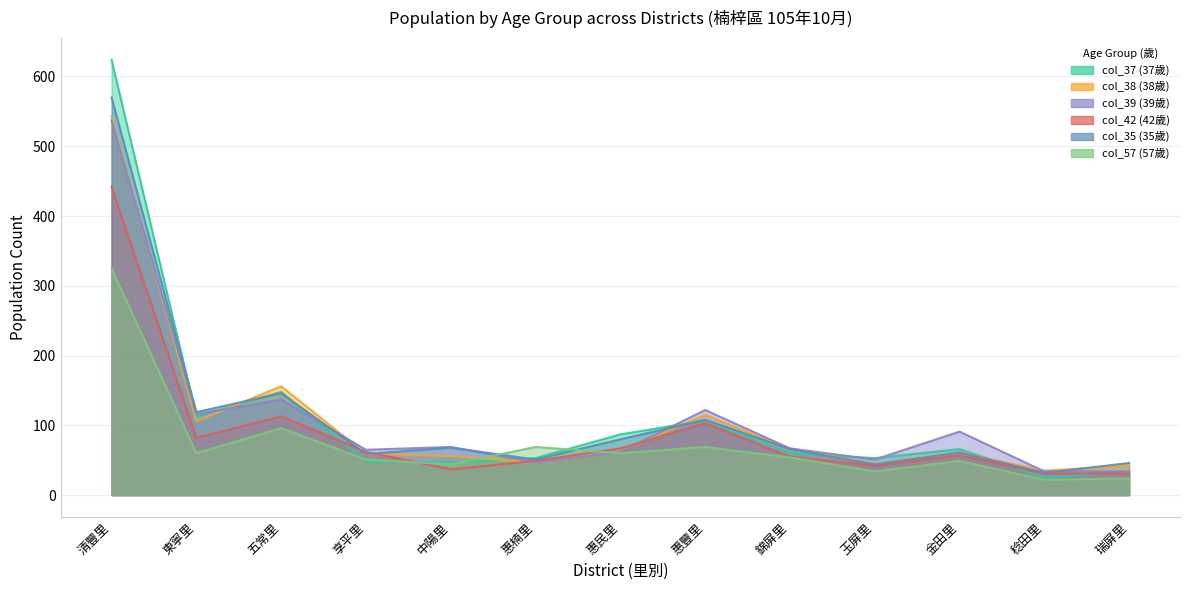

What are all the series names shown in the legend?

col_37 (37歲), col_38 (38歲), col_39 (39歲), col_42 (42歲), col_35 (35歲), col_57 (57歲)